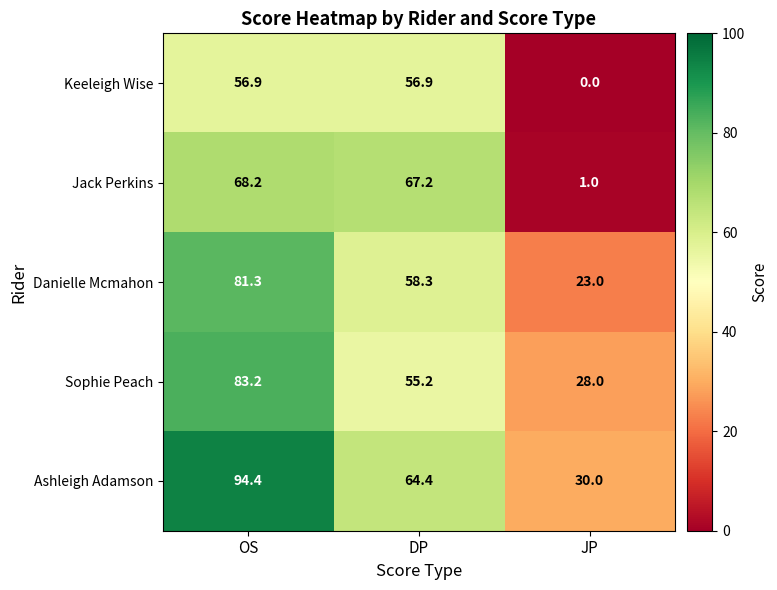

At DP, list the series in order from largest to smallest.

Jack Perkins, Ashleigh Adamson, Danielle Mcmahon, Keeleigh Wise, Sophie Peach